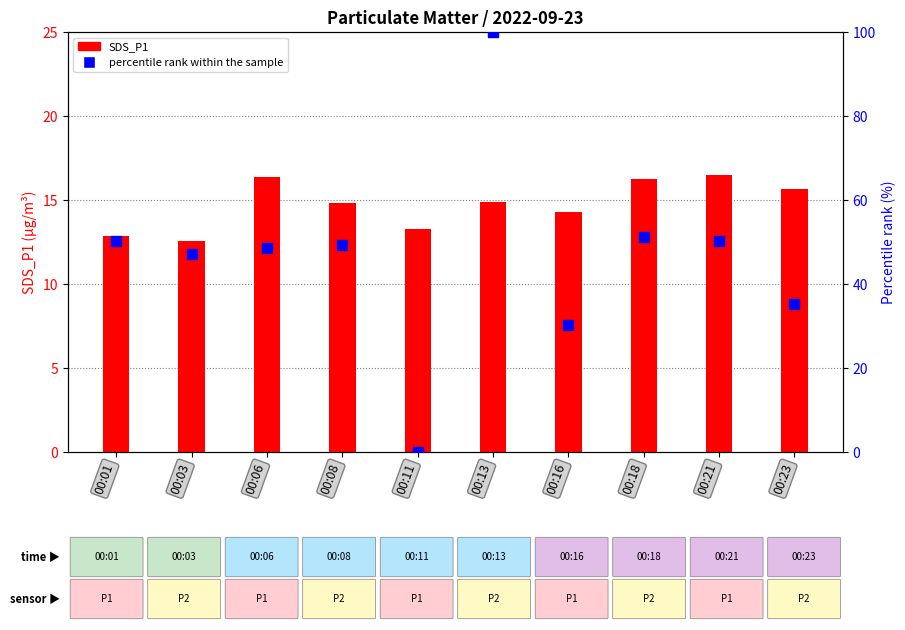

What are all the series names shown in the legend?

SDS_P1, percentile rank within the sample